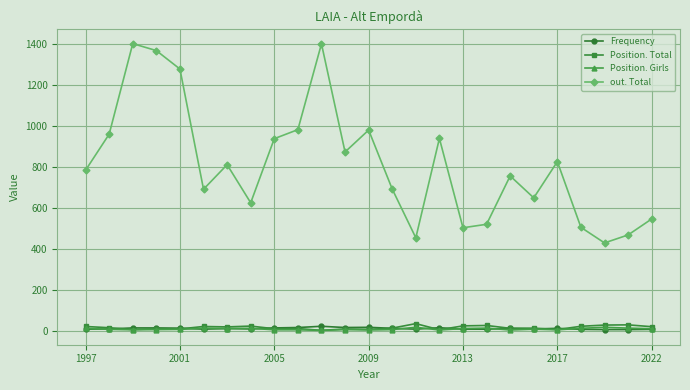

What is the value of the out. Total point at the 16th from the left?

938